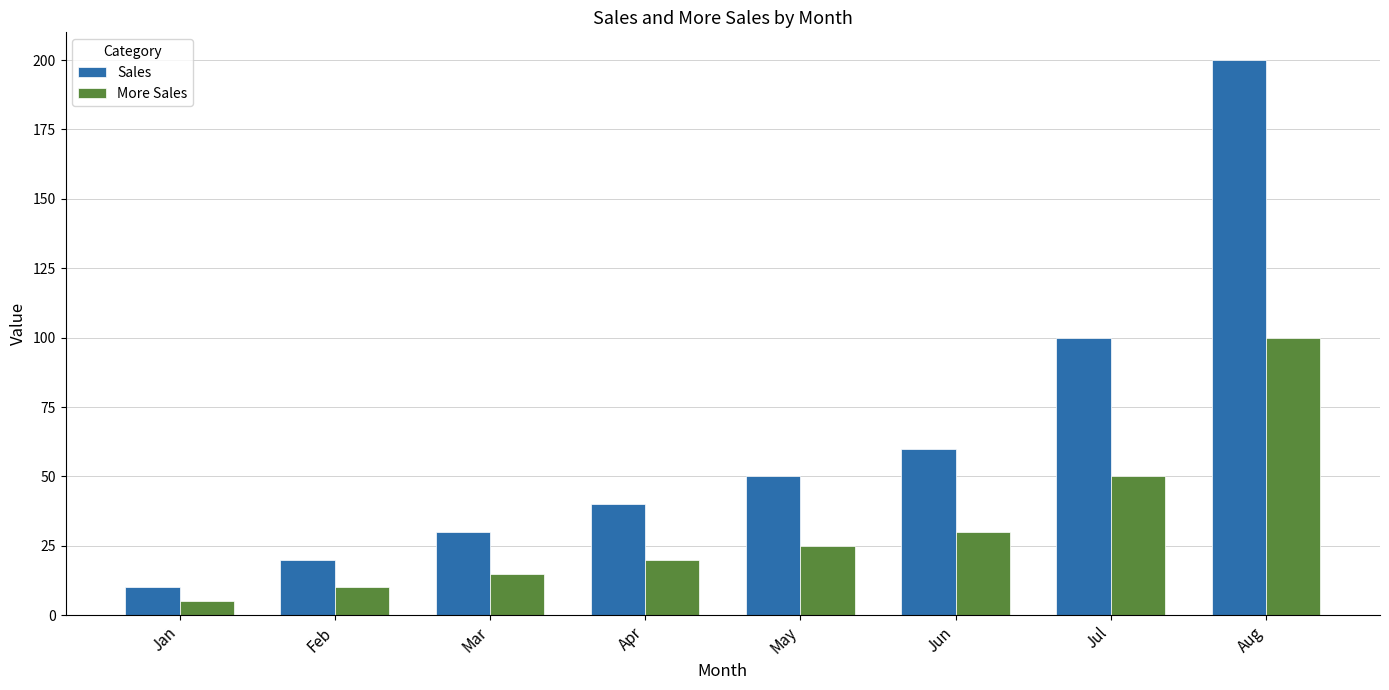

Which series has the largest range (max minus min)?

Sales